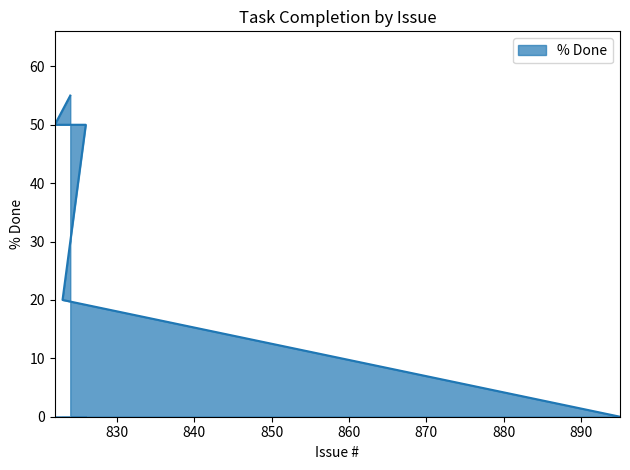

What is the average value?

35